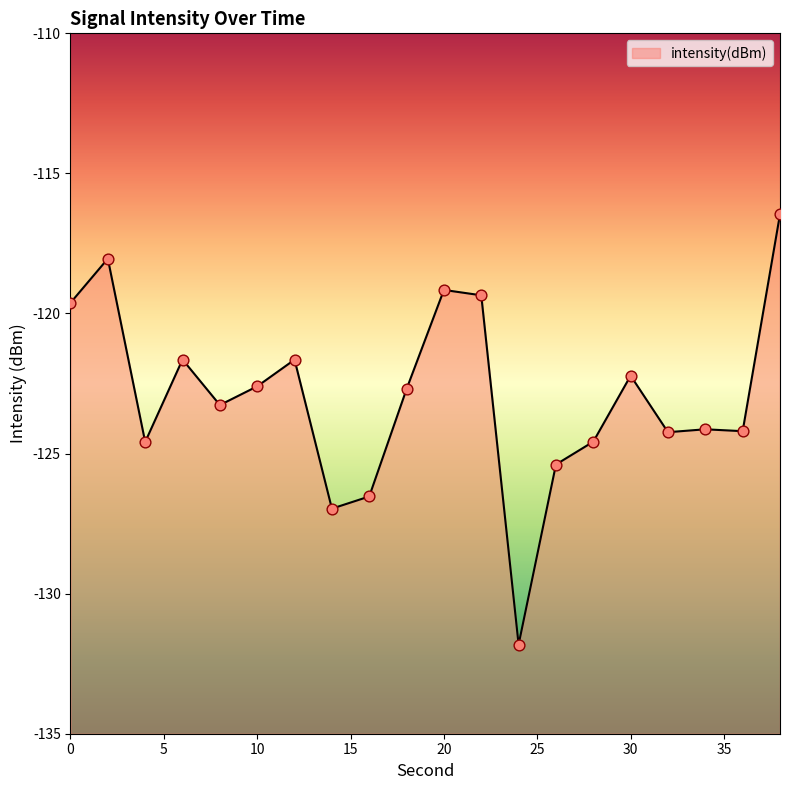

Which has a higher value, 26 or 4?

4